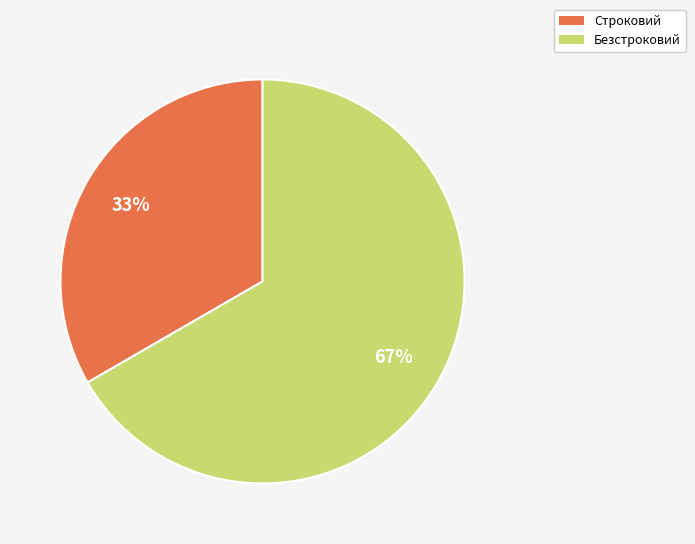

Is there a majority slice in this chart?

Yes